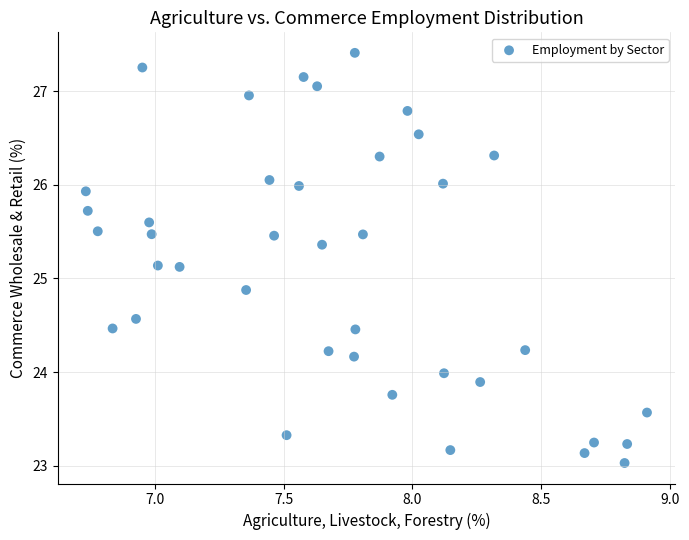

What is the range of Y values (max minus min)?

4.4